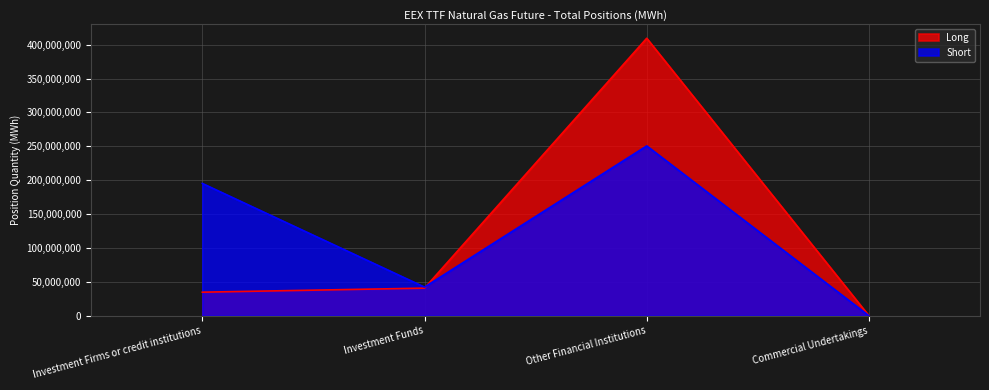

At which label does Short first exceed 195234137?

Other Financial Institutions